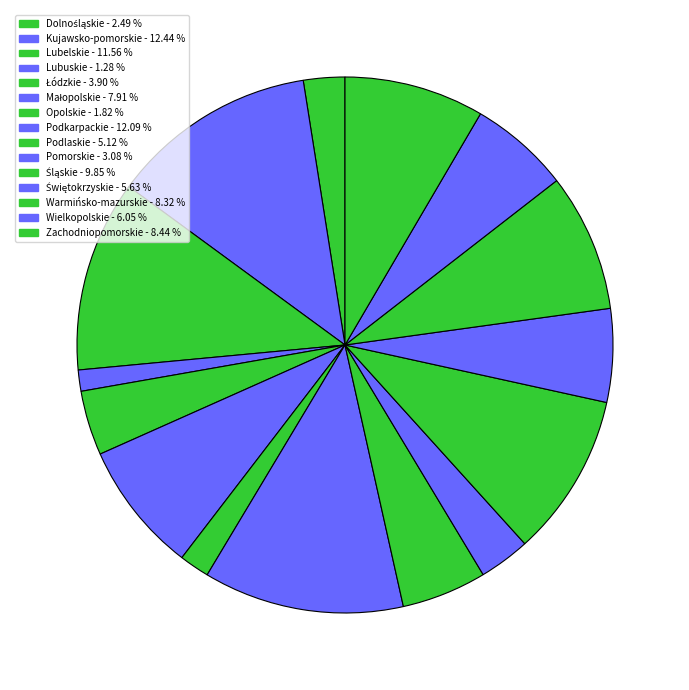

Does Pomorskie account for over 50% of the chart?

No